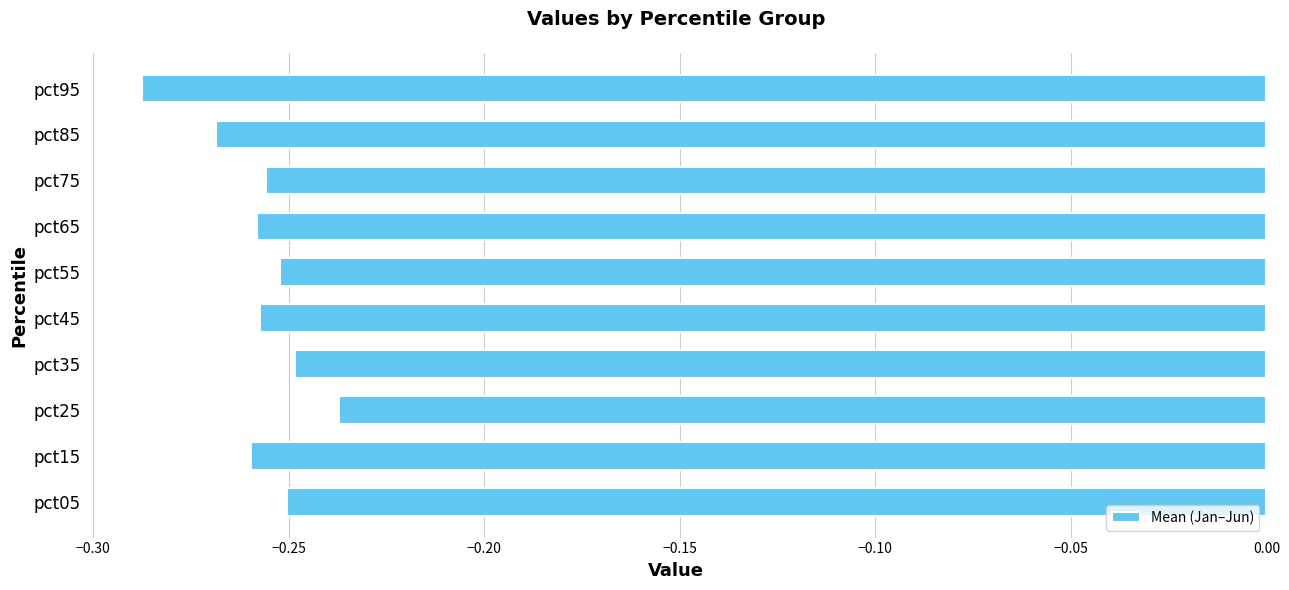

At which label is the value closest to 0?

pct25